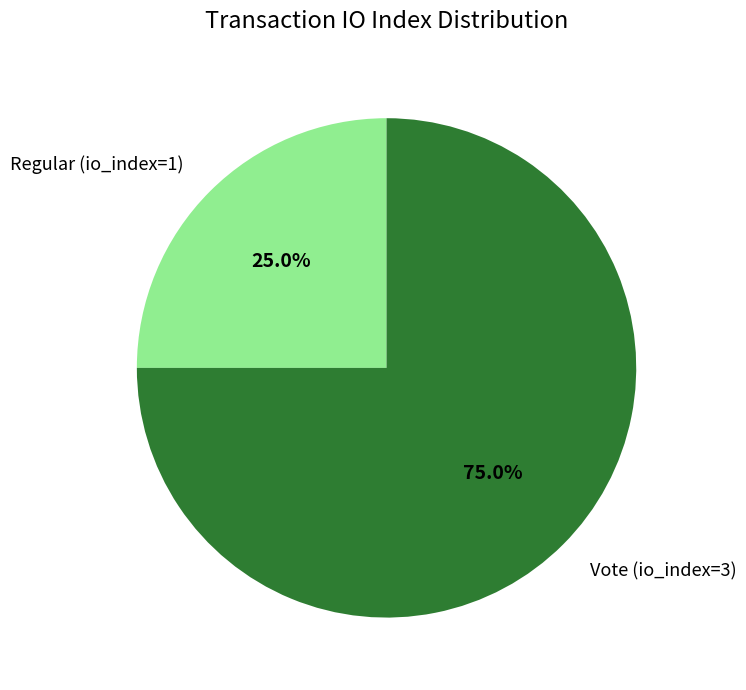

Which slice represents more than half of the pie?

Vote (io_index=3)